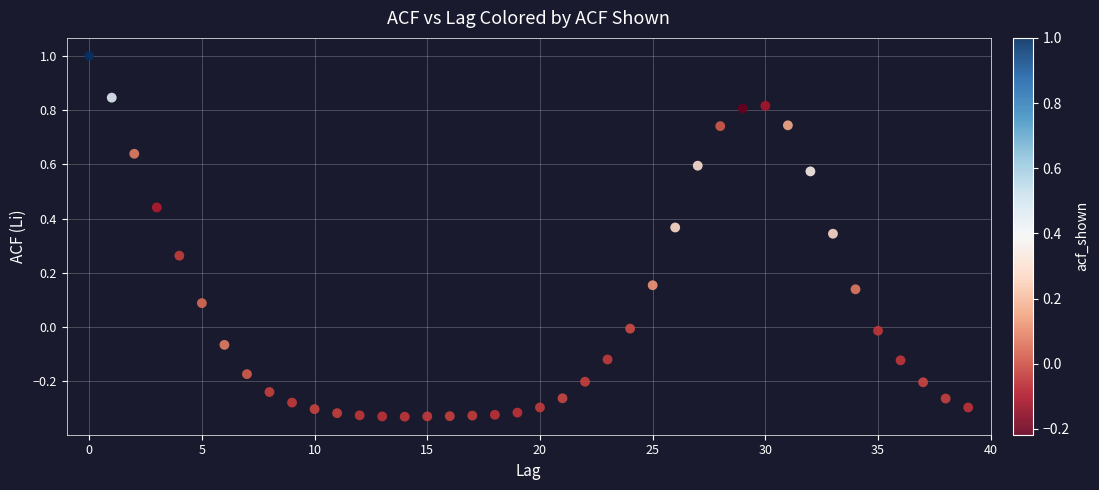

What is the range of Y values (max minus min)?

1.3